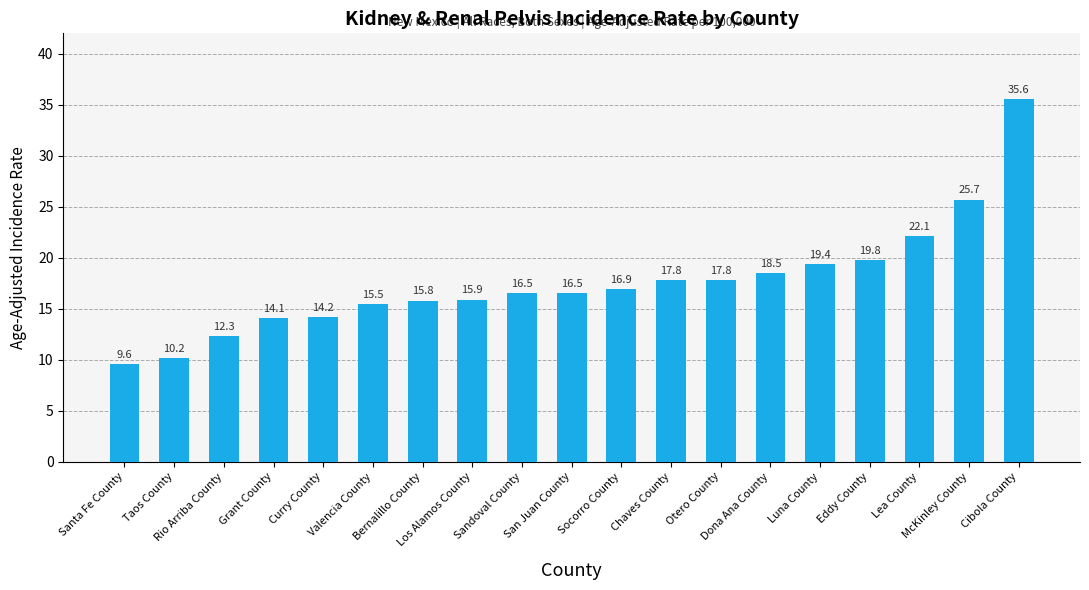

Reading right to left, list all the values displayed in this chart.

35.6	25.7	22.1	19.8	19.4	18.5	17.8	17.8	16.9	16.5	16.5	15.9	15.8	15.5	14.2	14.1	12.3	10.2	9.6